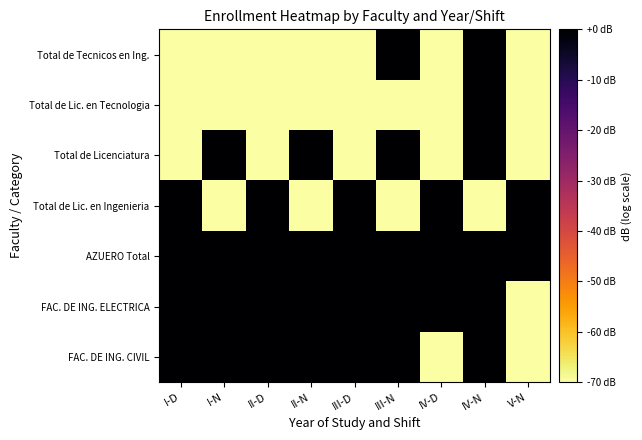

What is the spread (max minus min) of values at IV-D?

89.3